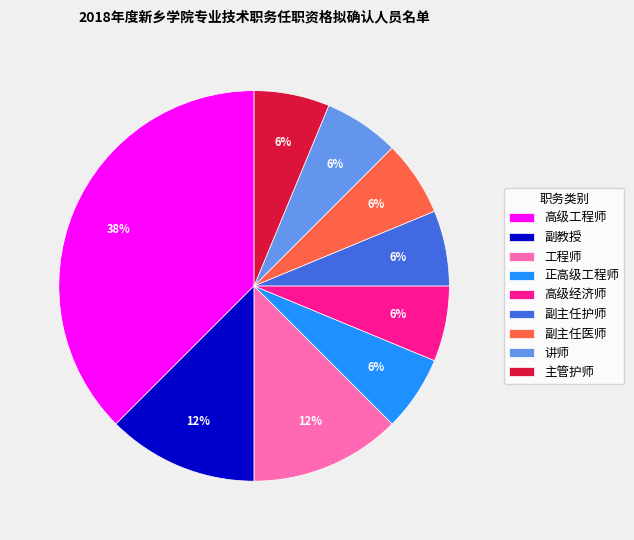

True or false: 副主任护师 accounts for 21% of the total.

False